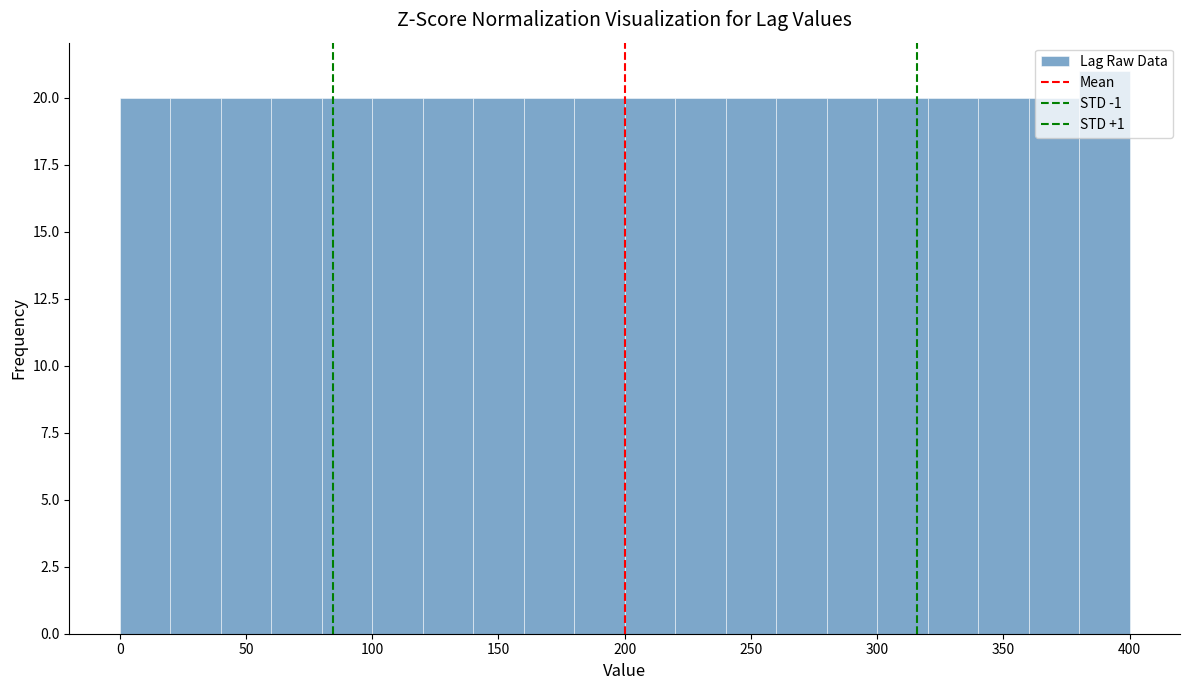

Which range on the x-axis has the tallest bar?

380 to 400